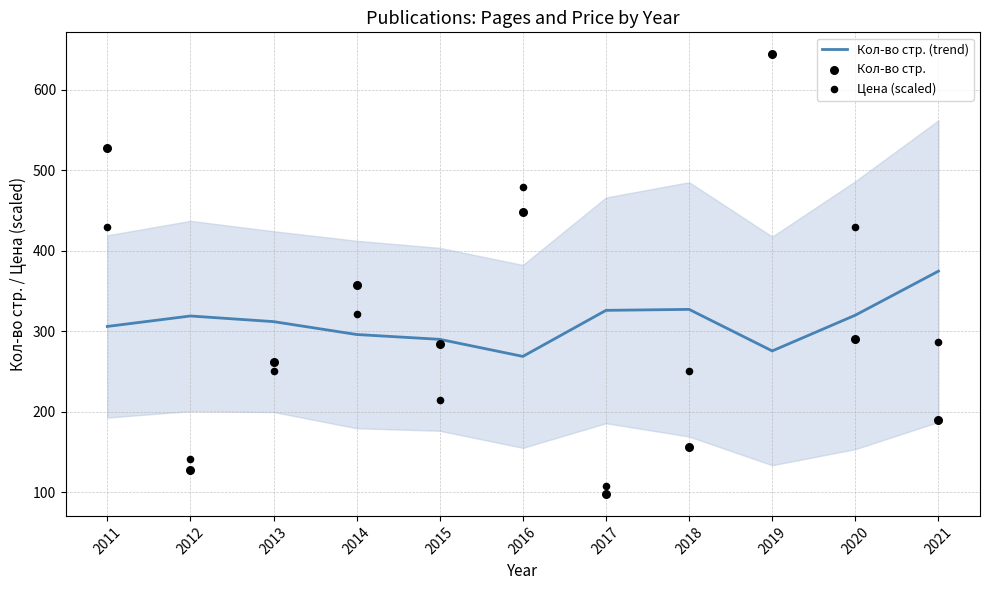

What is the total value across all series at 2015?

788.7